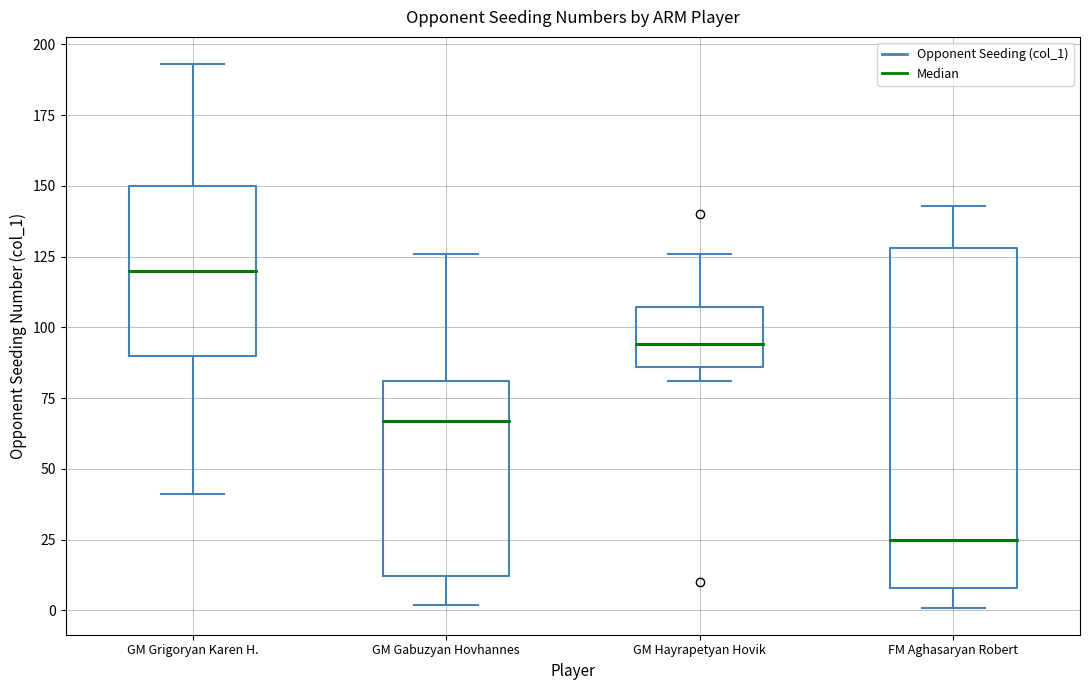

Where does the upper whisker of the box for GM Gabuzyan Hovhannes end on the y-axis? The values are not printed on the chart, so give them approximately, as read against the axis.

125